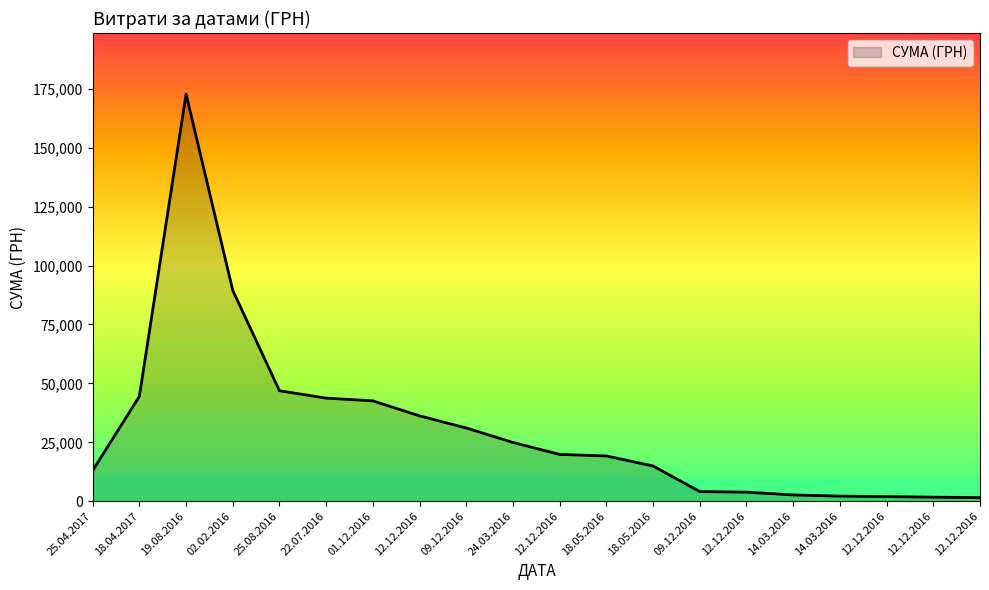

Which has a higher value, 09.12.2016 or 14.03.2016?

09.12.2016